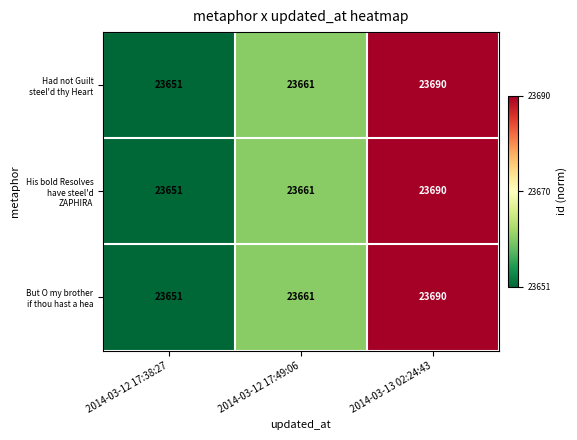

At which category is the sum across all series the highest?

2014-03-13 02:24:43